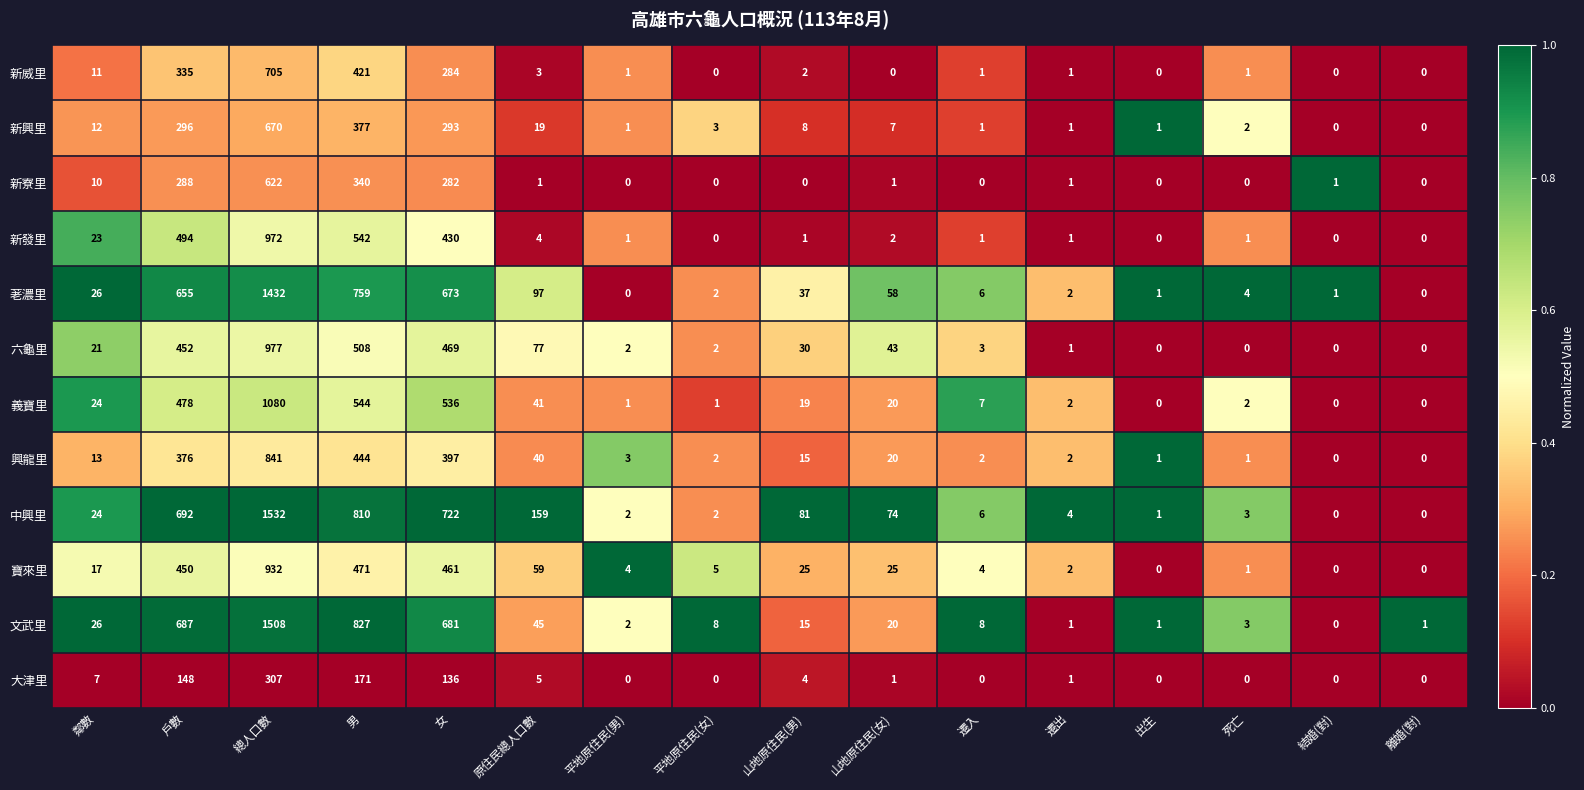

What is the difference between the highest and lowest values at 男?

656